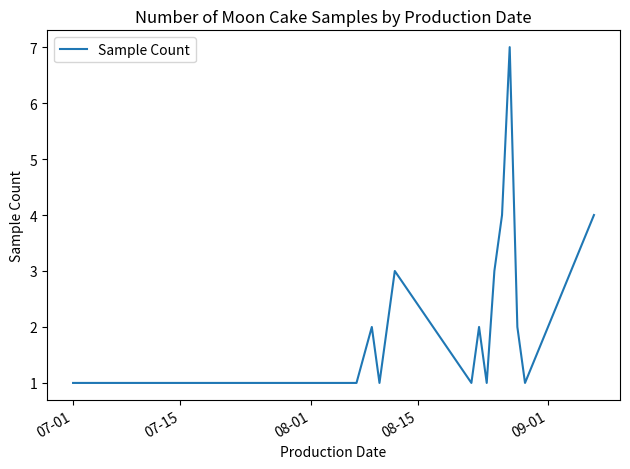

What is the difference between the maximum and minimum values?

6